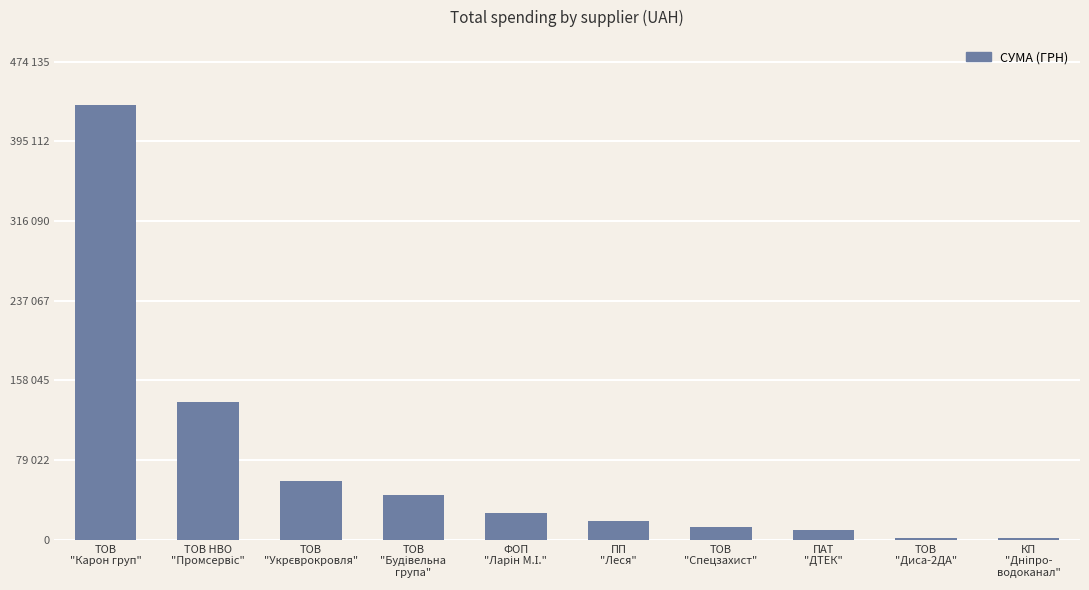

Reading right to left, extract all data points from this chart.

КП
"Дніпро-
водоканал"=1568.2	ТОВ
"Диса-2ДА"=1700.0	ПАТ
"ДТЕК"=9735.8	ТОВ
"Спецзахист"=12900.0	ПП
"Леся"=18523.7	ФОП
"Ларін М.І."=26033.4	ТОВ
"Будівельна
група"=44543.1	ТОВ
"Укрєврокровля"=57774.4	ТОВ НВО
"Промсервіс"=136308.4	ТОВ
"Карон груп"=431032.2